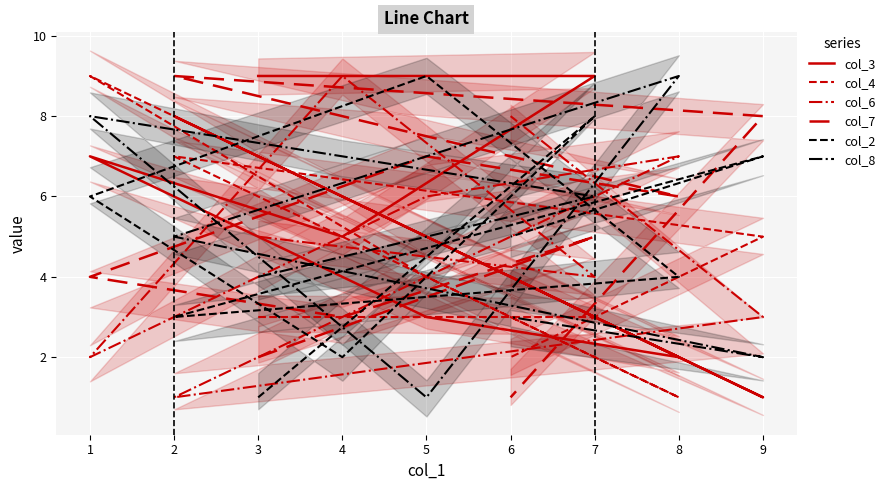

What is the total value across all series at 2?

33